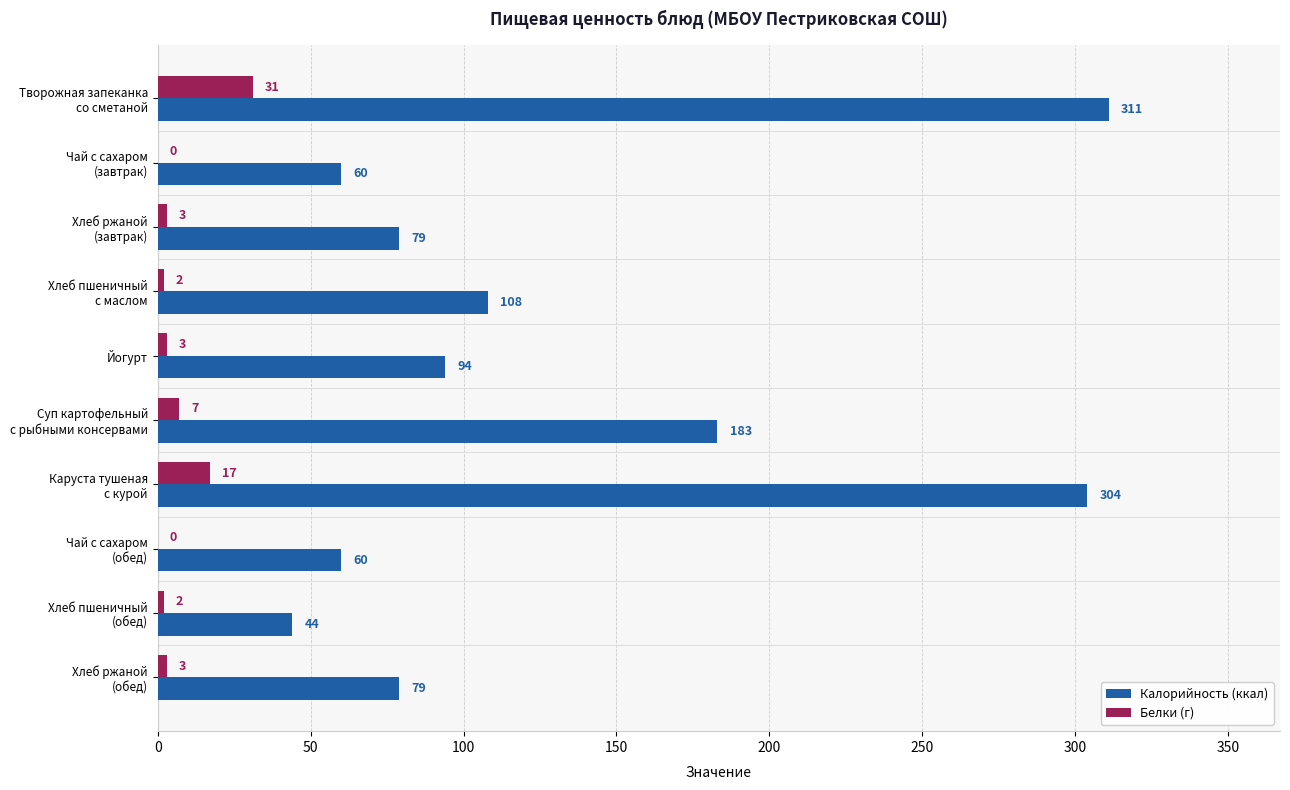

Which series has the largest range (max minus min)?

Калорийность (ккал)